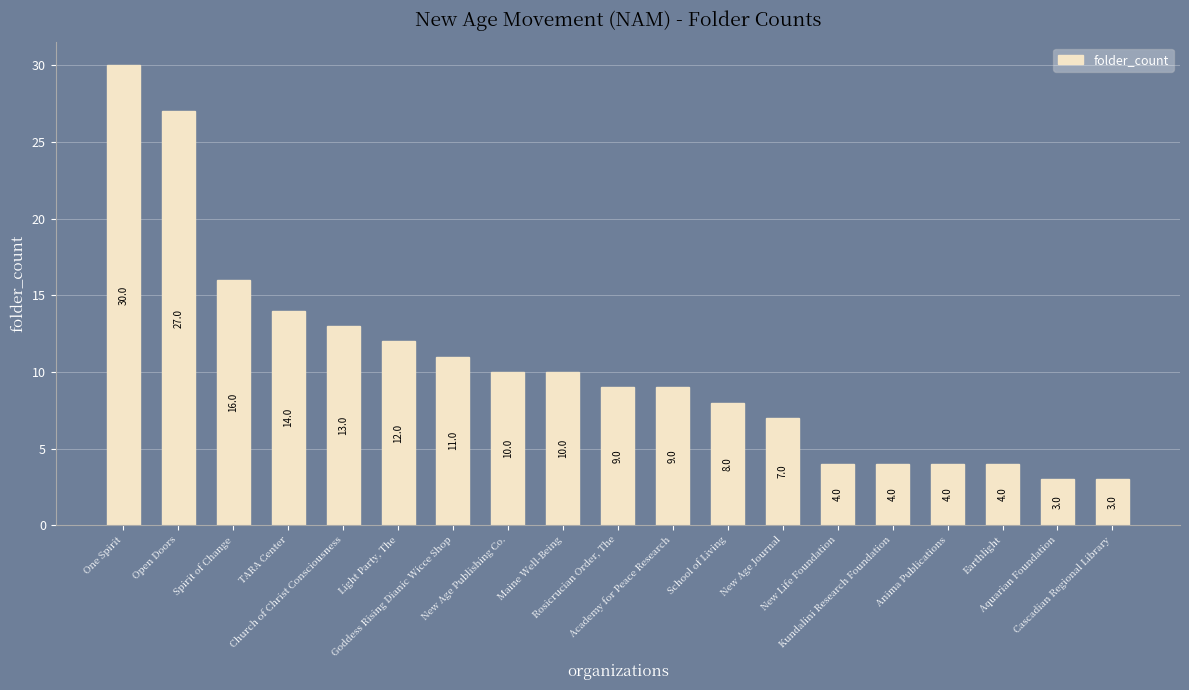

What is the change in value from TARA Center to Kundalini Research Foundation?

-10